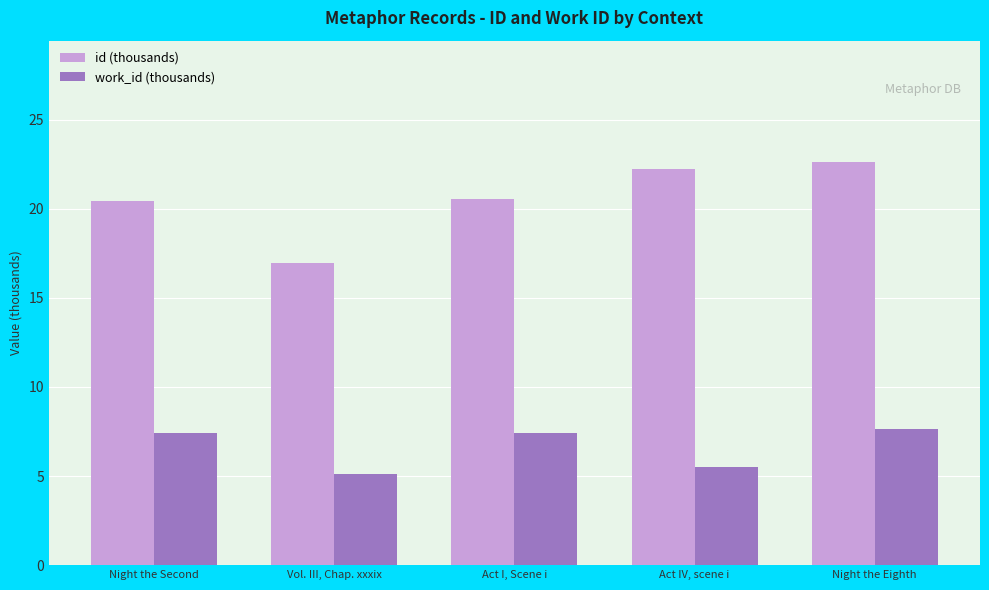

What is the difference between the highest and lowest values at Night the Eighth?

15.0